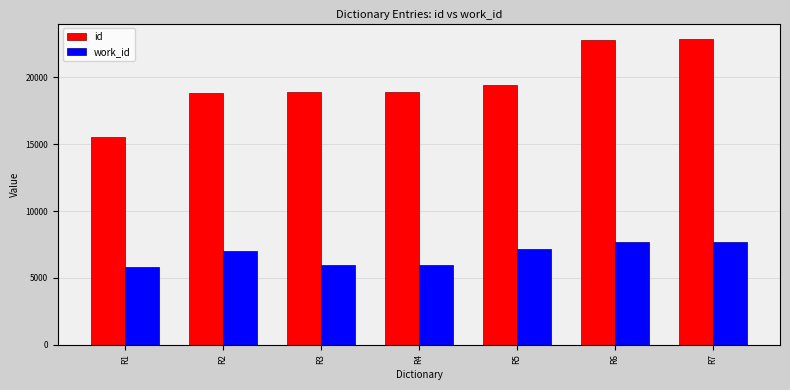

What is the average value of the work_id series?

6754